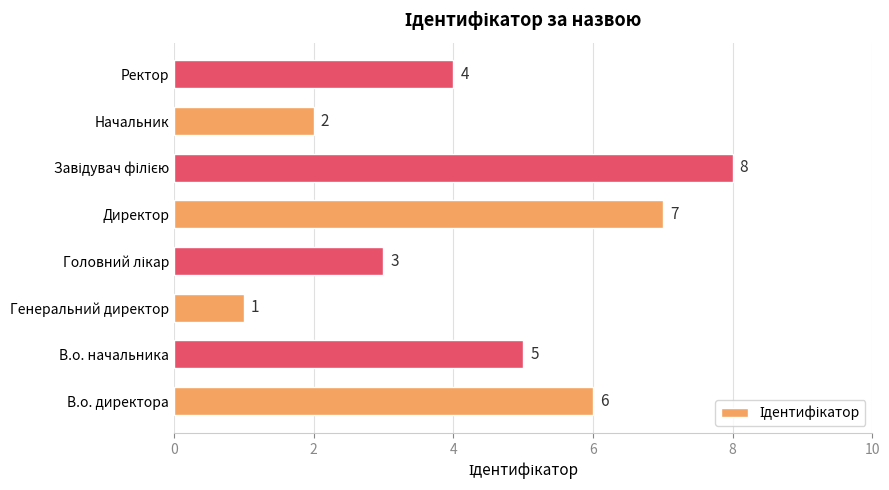

What is the sum of the values at Директор and Начальник?

9